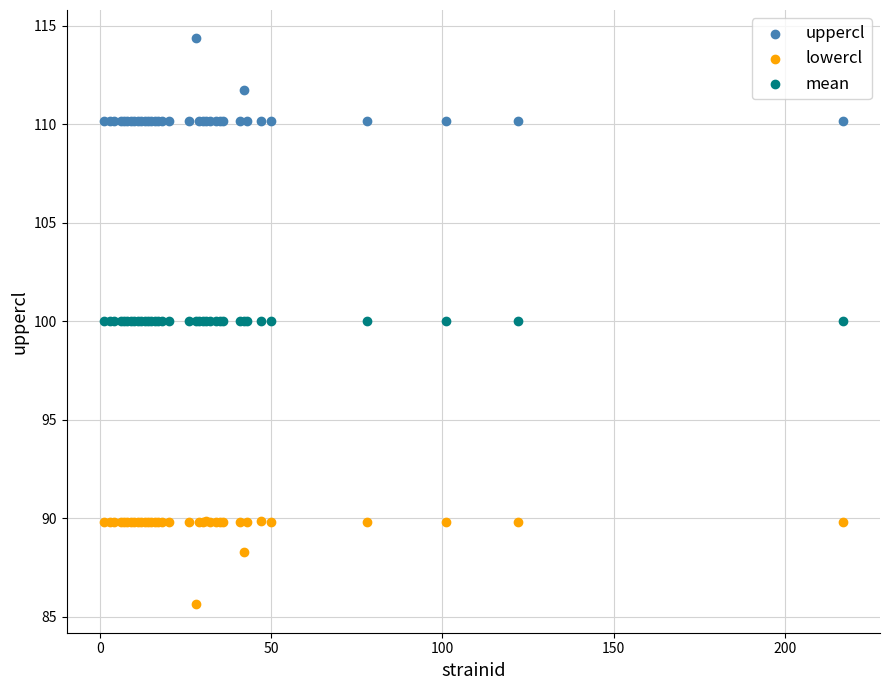

Which series contains the highest Y value?

uppercl